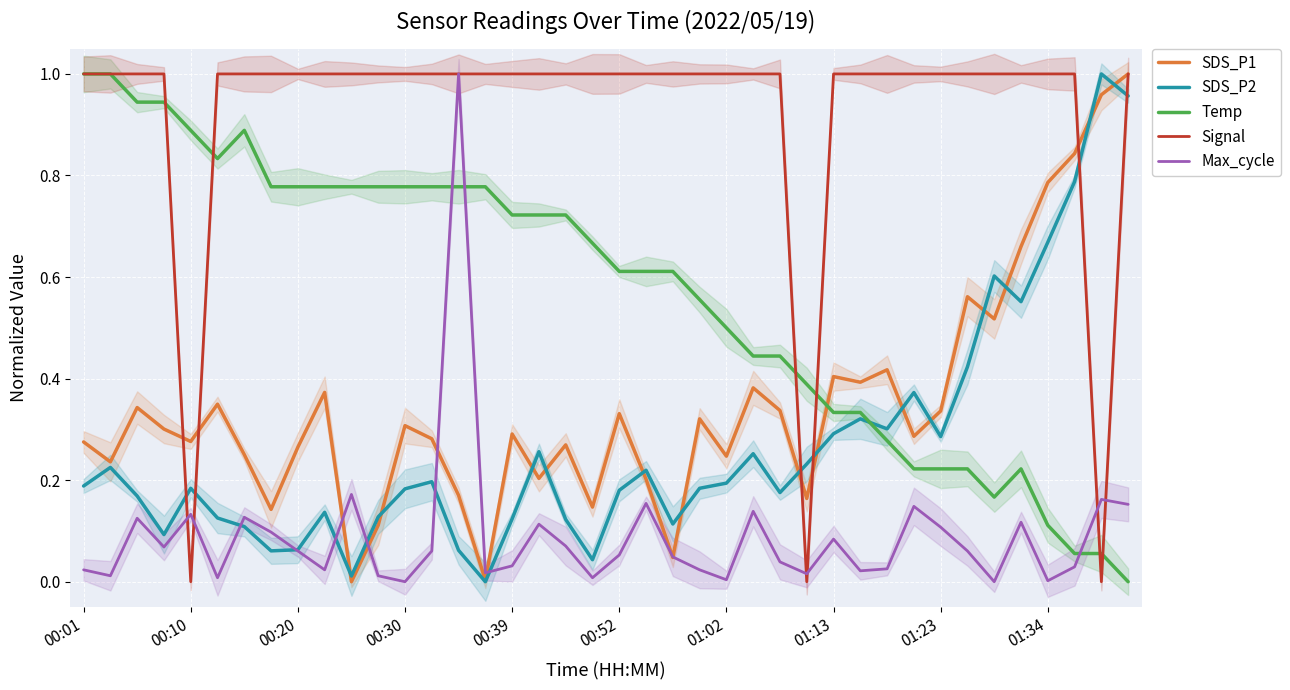

After their last crossing, which series has the higher values: SDS_P2 or Signal?

Signal